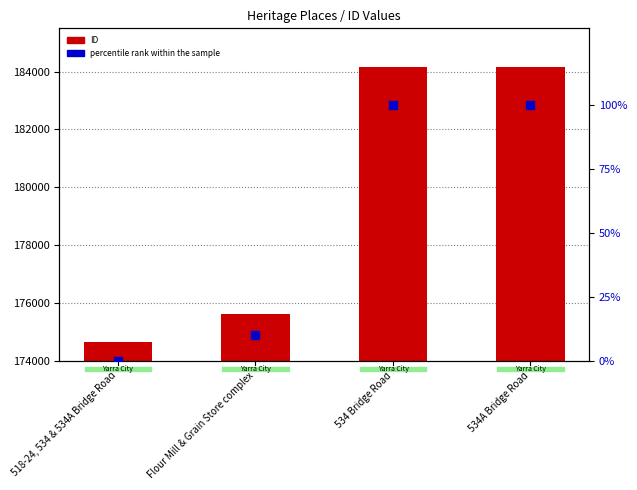

Which series has the widest spread of Y values?

ID